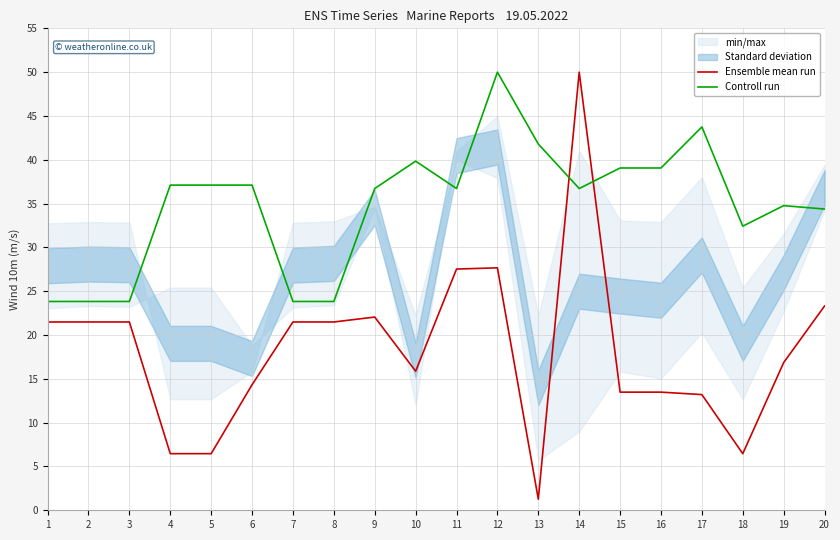

What is the highest value of the Ensemble mean run series?

50.0